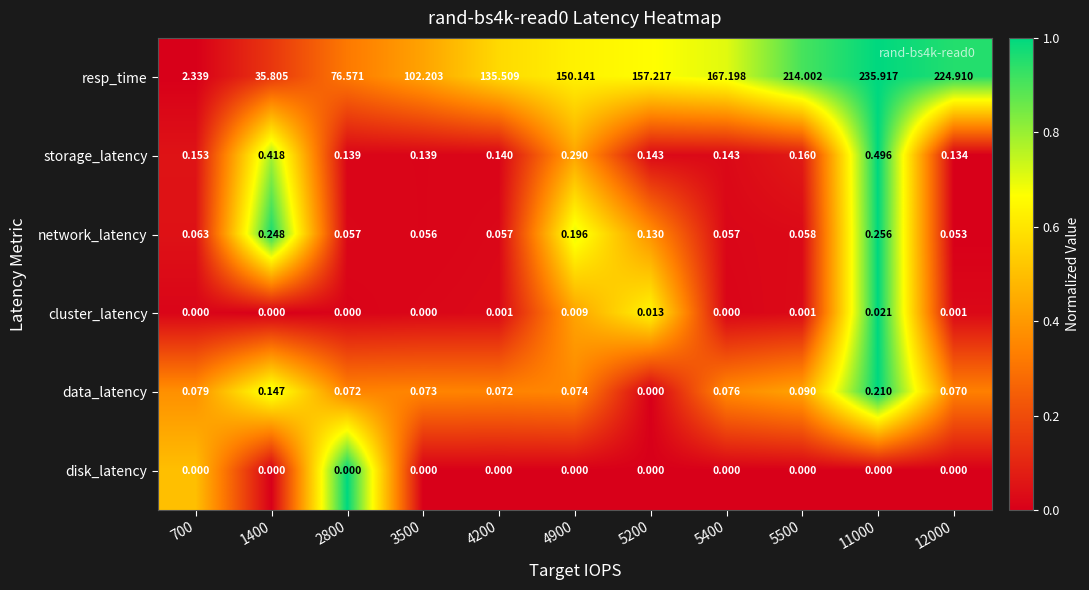

Which series has the largest total across all categories?

resp_time